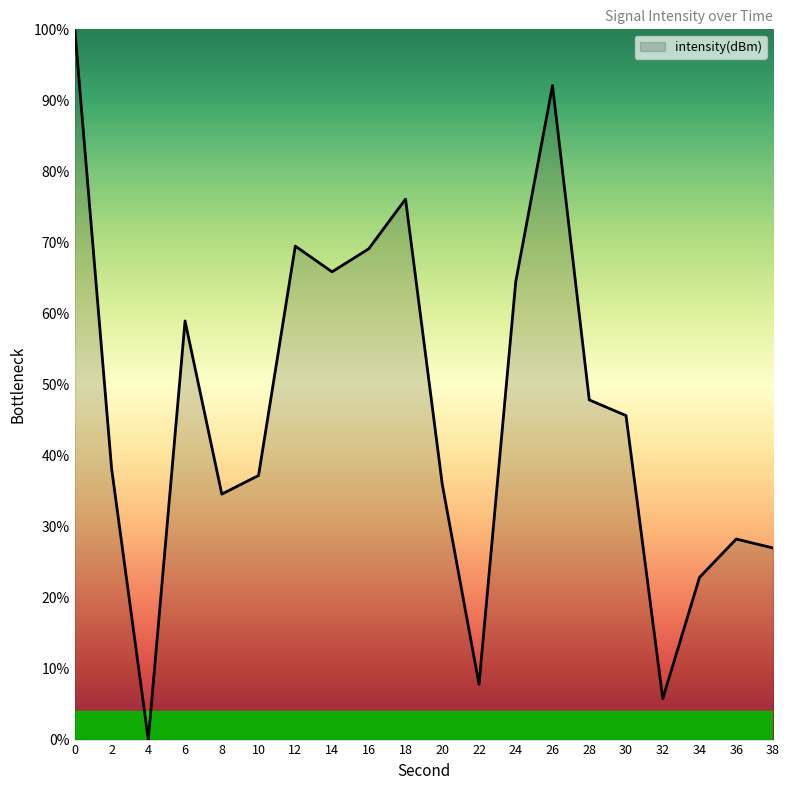

How many values are below 45?

10